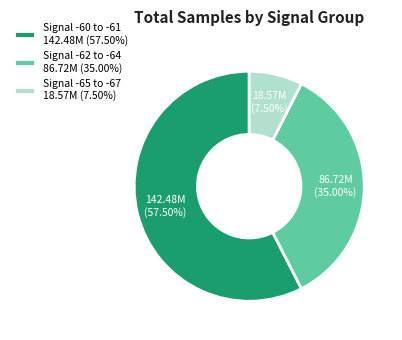

Rank the categories by value from lowest to highest.

Signal -65 to -67 18.57M (7.50%), Signal -62 to -64 86.72M (35.00%), Signal -60 to -61 142.48M (57.50%)